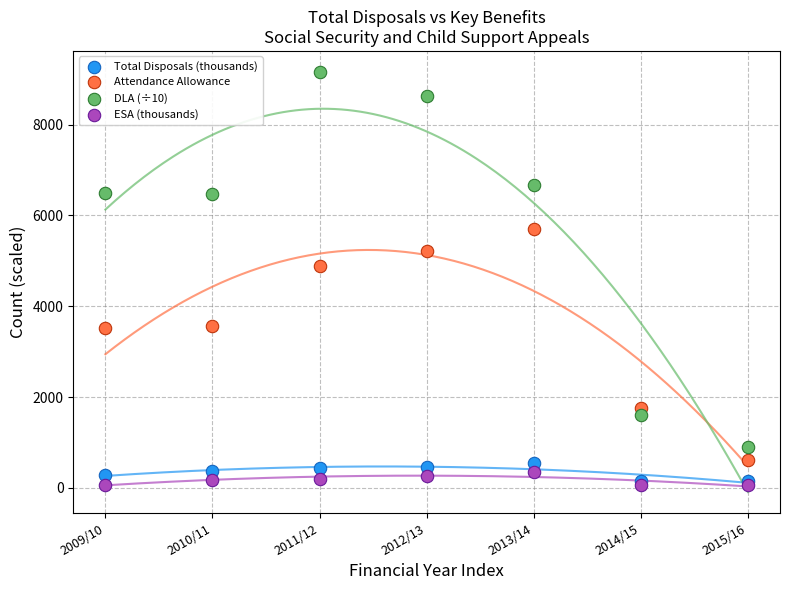

Across all series, what Y value is closest to 4608?

4892.0